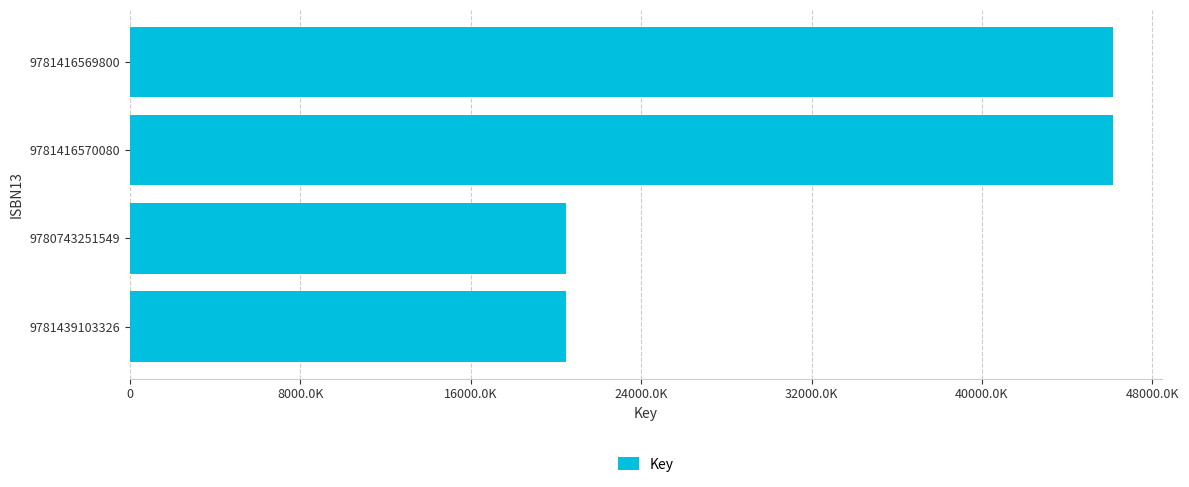

Does the chart contain any negative values?

No